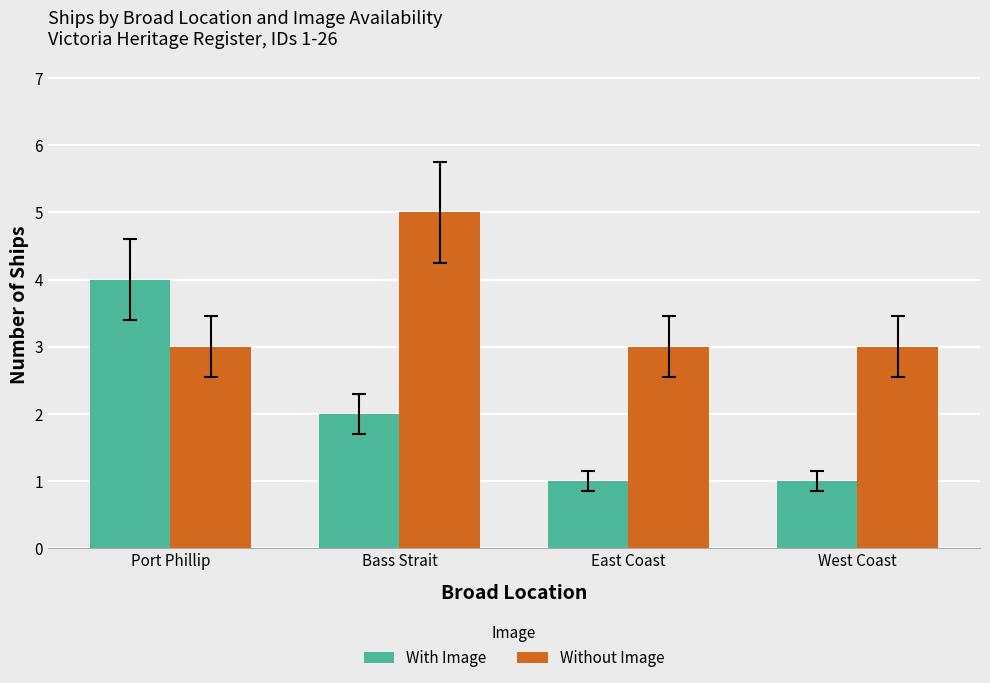

List the series in order of their overall mean, lowest first.

With Image, Without Image